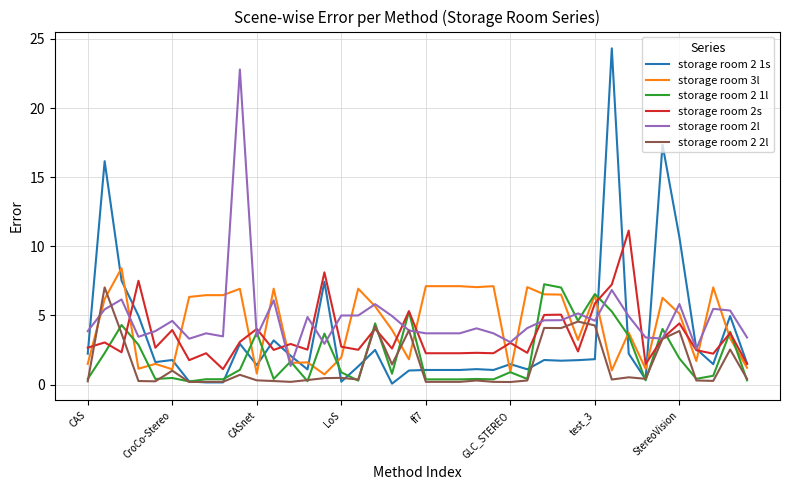

What is the maximum value shown in the chart?

24.3